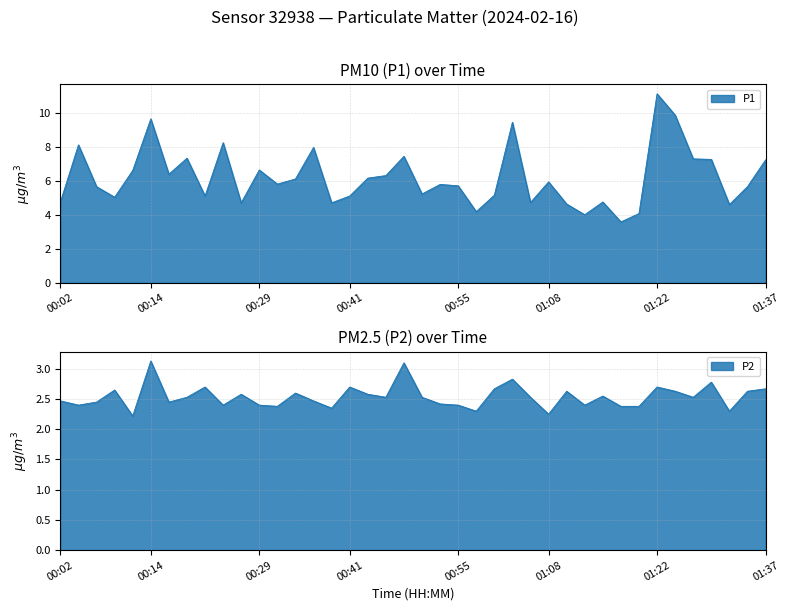

At 01:17, list the series in order from largest to smallest.

P1, P2